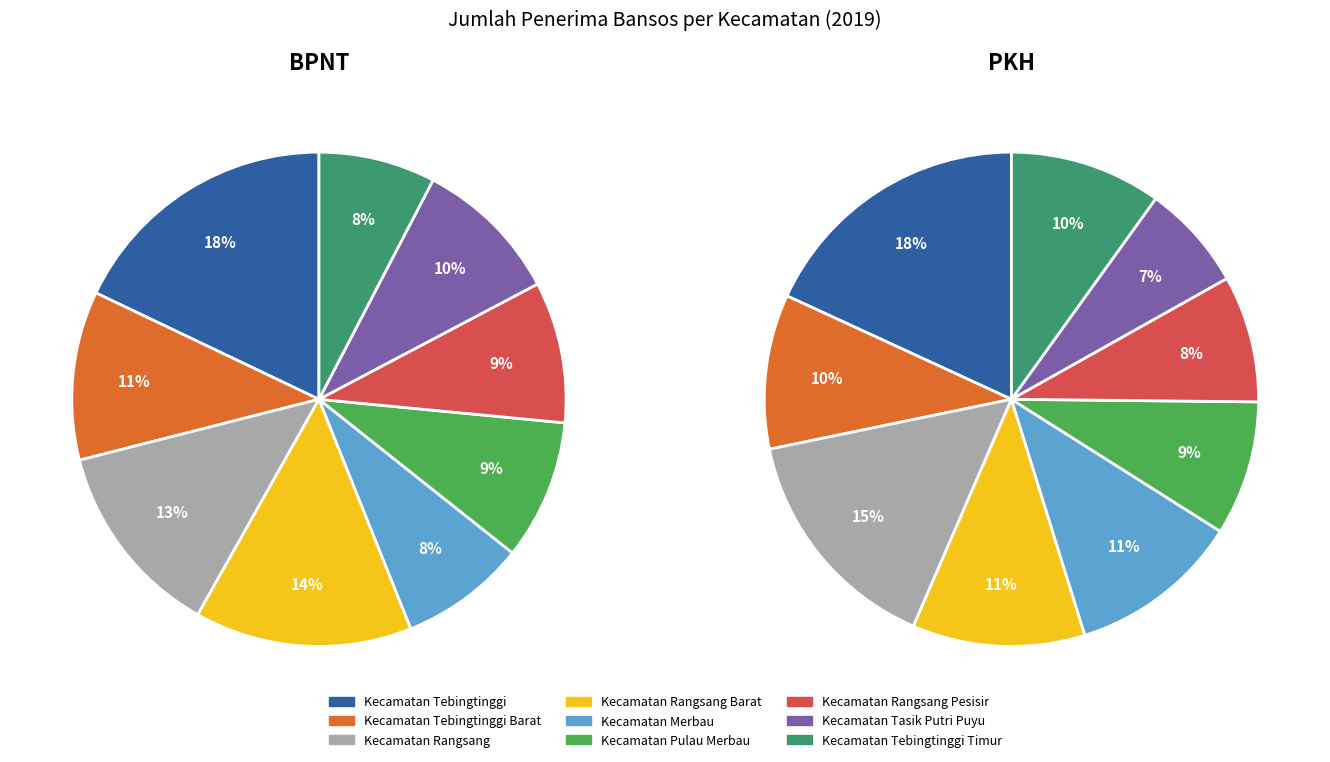

To the nearest percent, what percentage of the pie is Kecamatan Tebingtinggi Timur?

8%